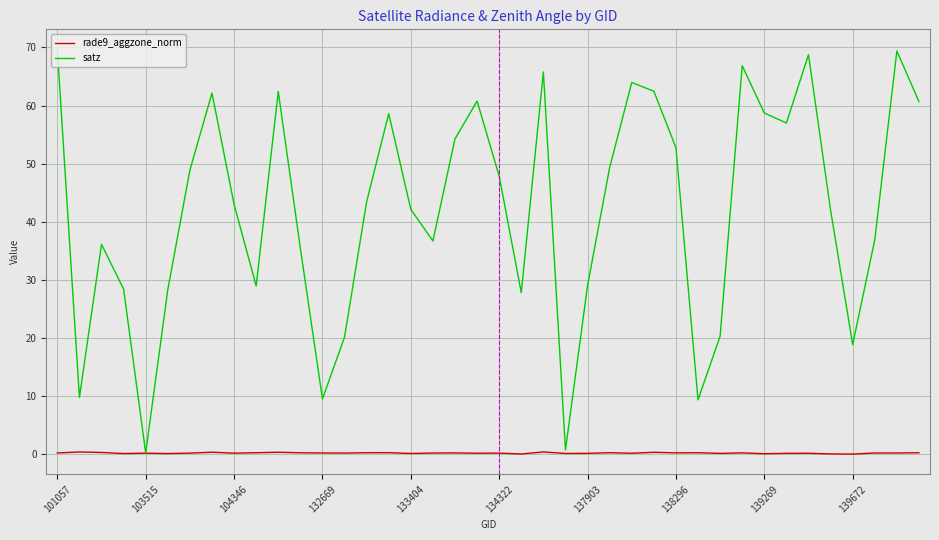

Which series has the largest range (max minus min)?

satz